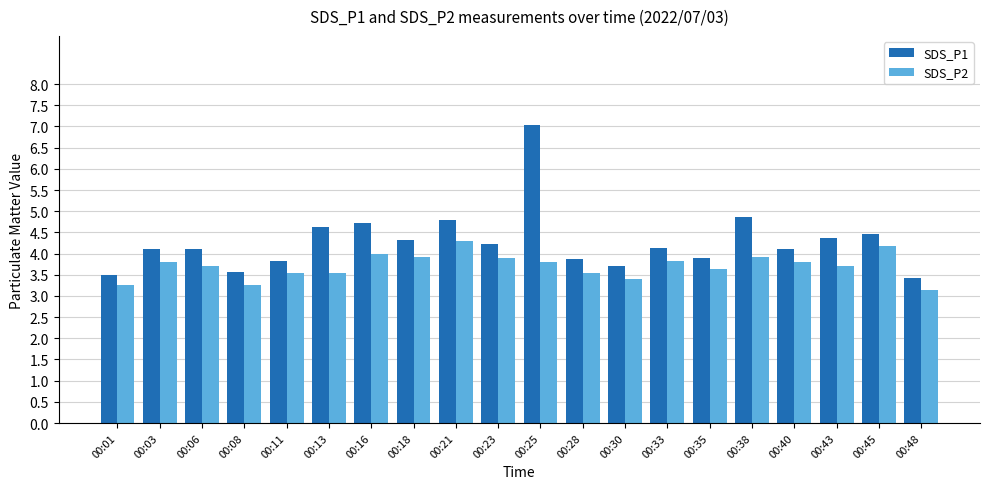

At which label does SDS_P2 reach its minimum?

00:48